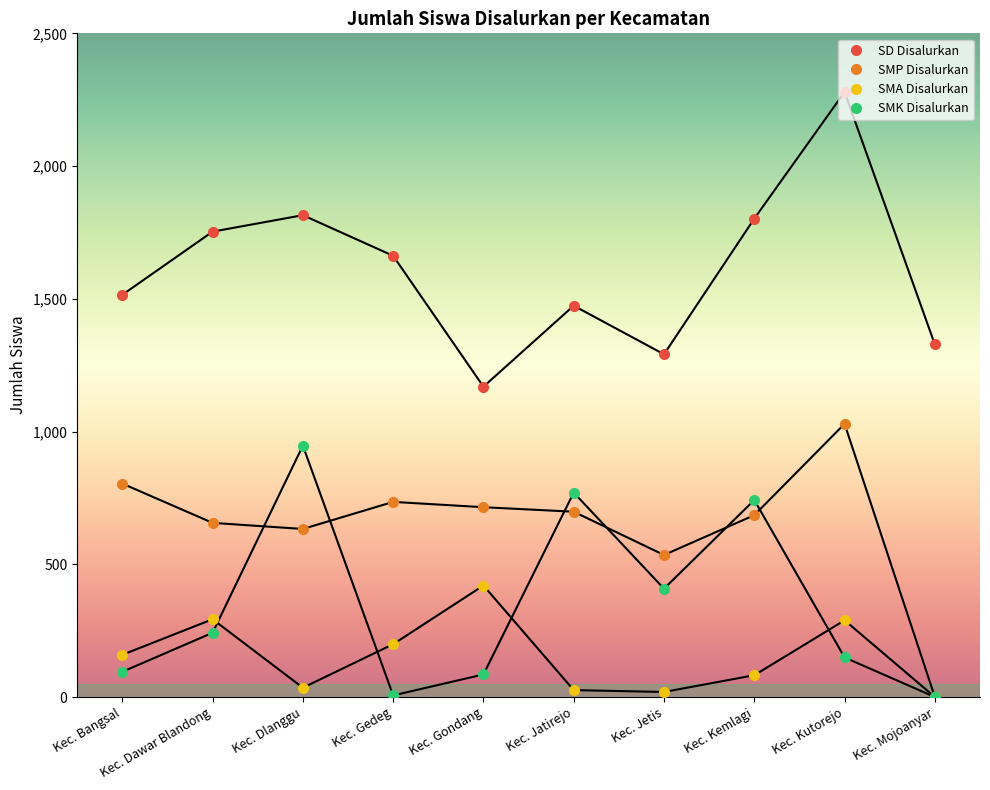

Where is the first local minimum for SD Disalurkan?

Kec. Gondang